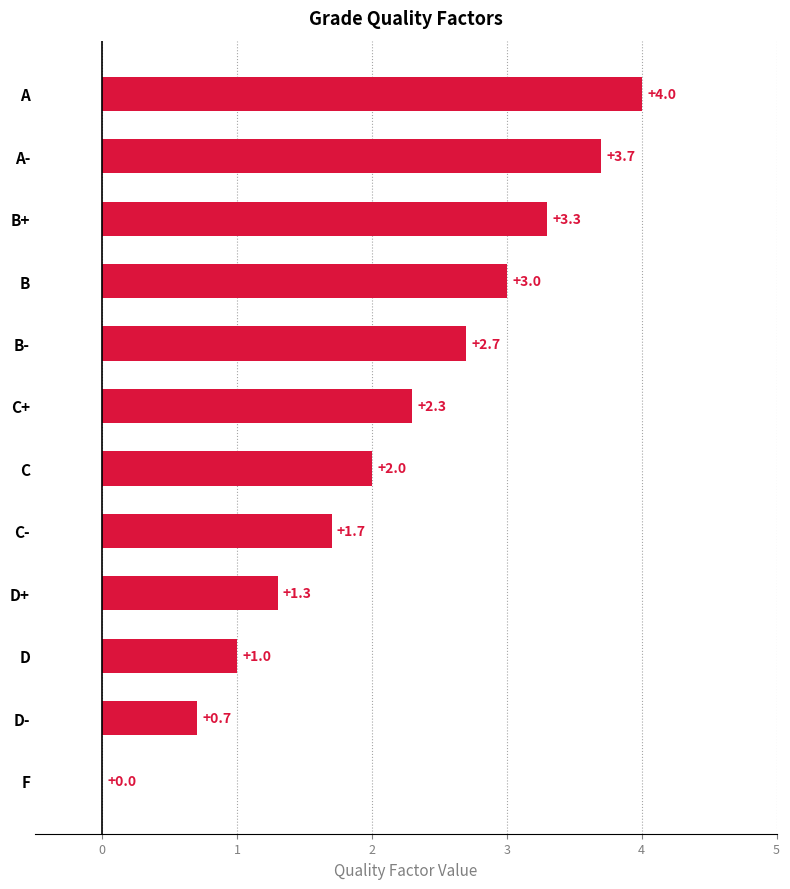

Which has a higher value, A- or D-?

A-